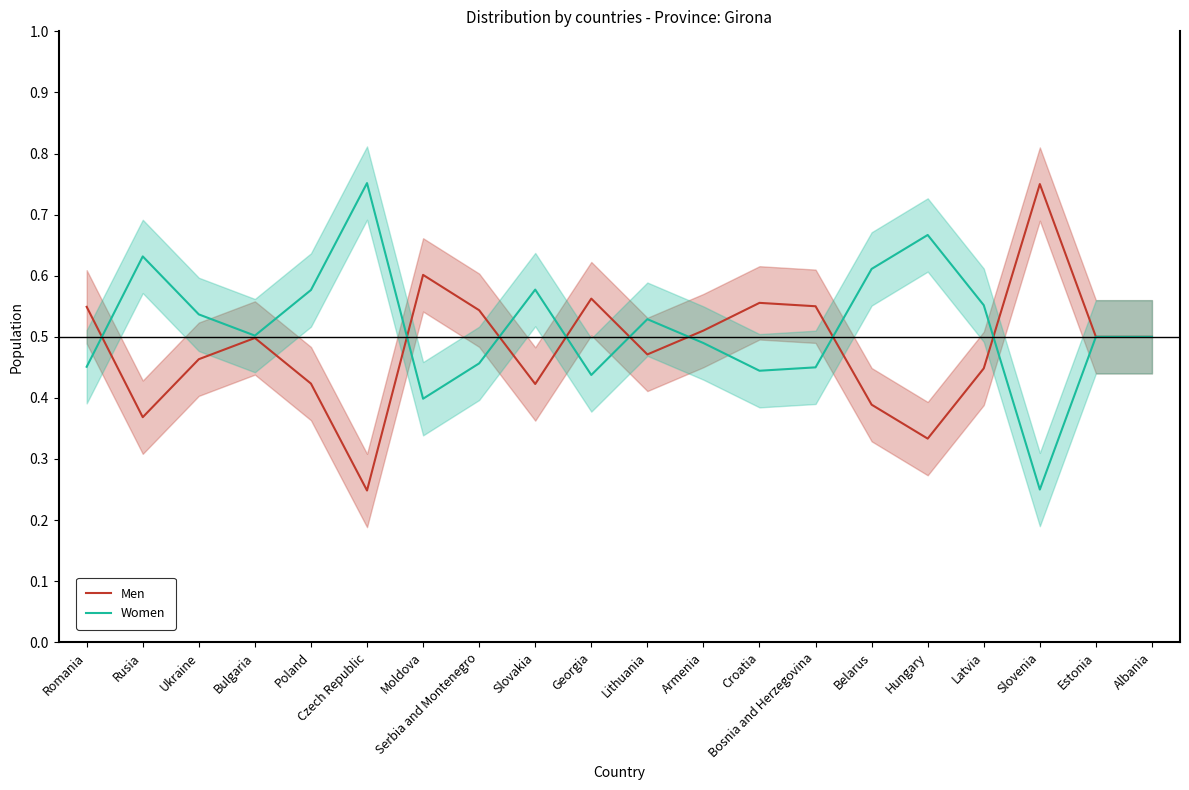

Reading left to right, list all the values displayed in this chart.

Men: 0.5	0.4	0.5	0.5	0.4	0.2	0.6	0.5	0.4	0.6	0.5	0.5	0.6	0.6	0.4	0.3	0.4	0.8	0.5	0.5
Women: 0.5	0.6	0.5	0.5	0.6	0.8	0.4	0.5	0.6	0.4	0.5	0.5	0.4	0.5	0.6	0.7	0.6	0.2	0.5	0.5